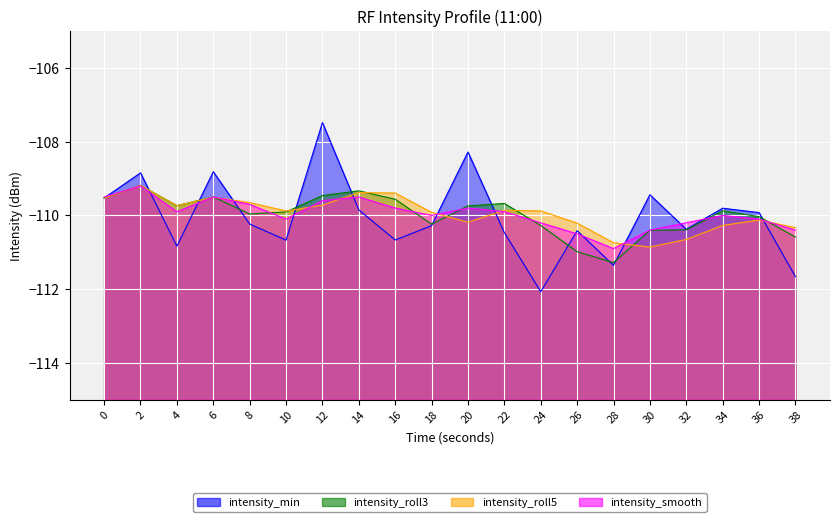

Rank the categories by intensity_roll3 value from highest to lowest.

2, 14, 12, 6, 0, 16, 22, 4, 20, 34, 10, 8, 36, 18, 24, 32, 30, 38, 26, 28